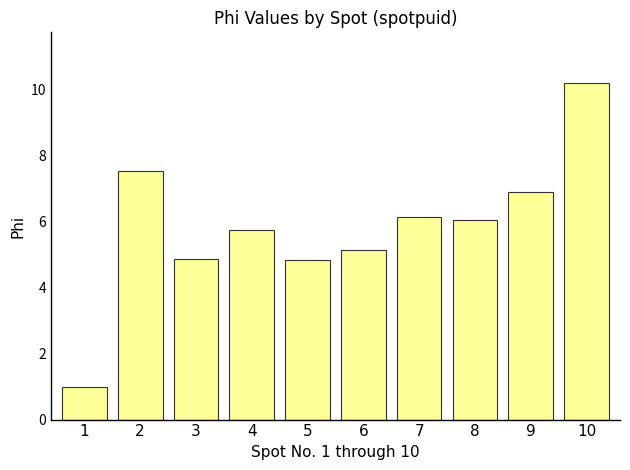

The value at 3 is 6.6. True or false?

False